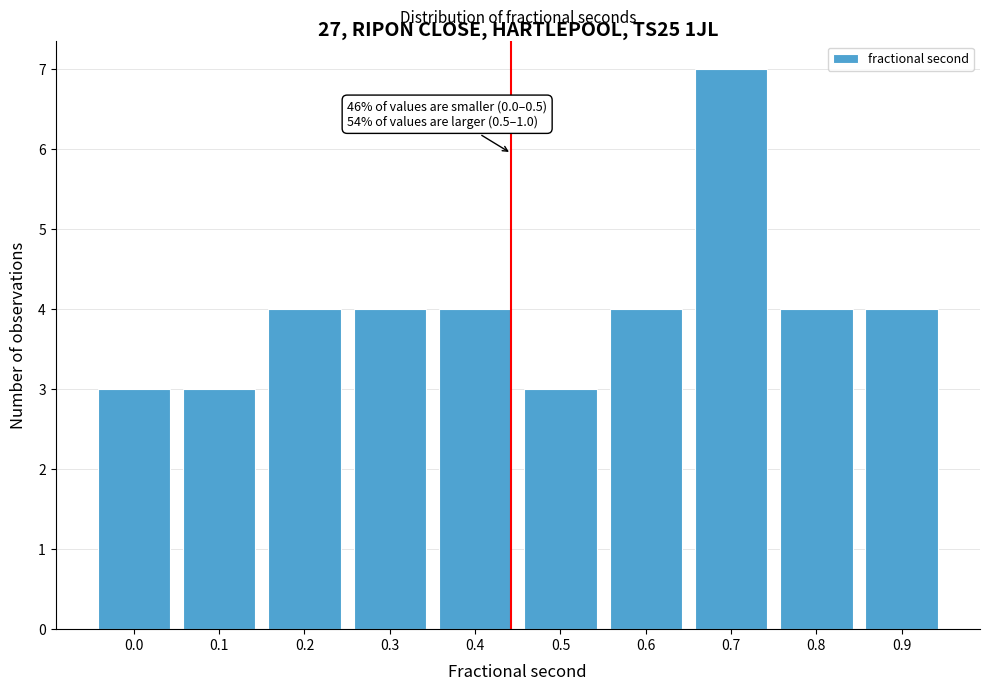

Reading right to left, list all the values displayed in this chart.

0.9=4	0.8=4	0.7=7	0.6=4	0.5=3	0.4=4	0.3=4	0.2=4	0.1=3	0.0=3